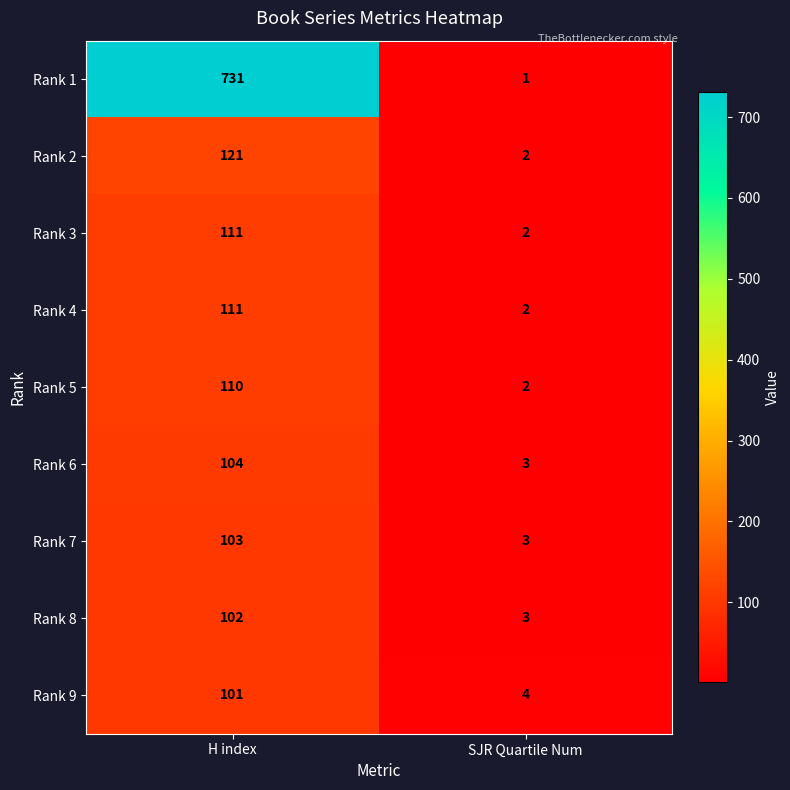

List the labels in order of Rank 8 value, smallest first.

SJR Quartile Num, H index